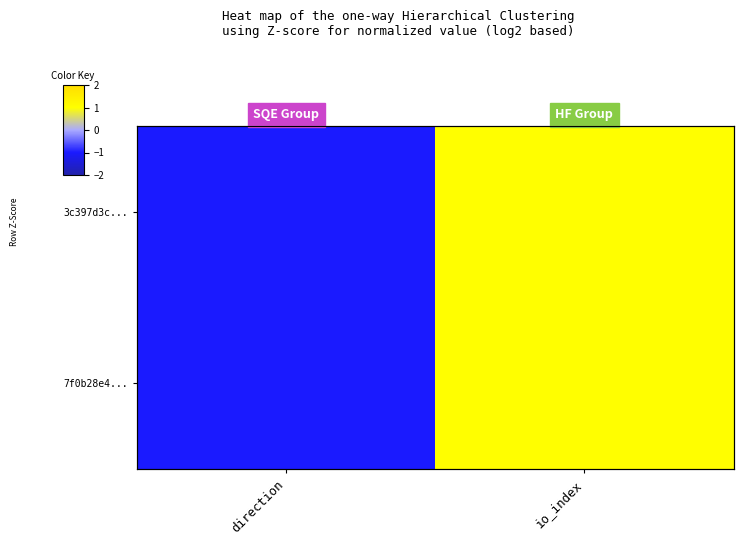

Rank the series by their maximum value, from highest to lowest.

3c397d3c..., 7f0b28e4...